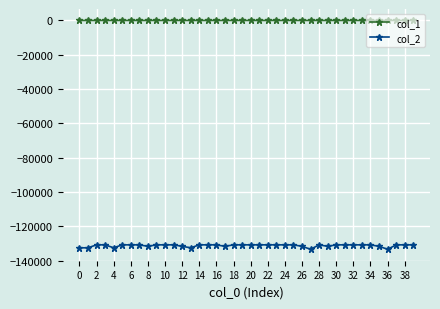

Which series has the largest total across all categories?

col_1